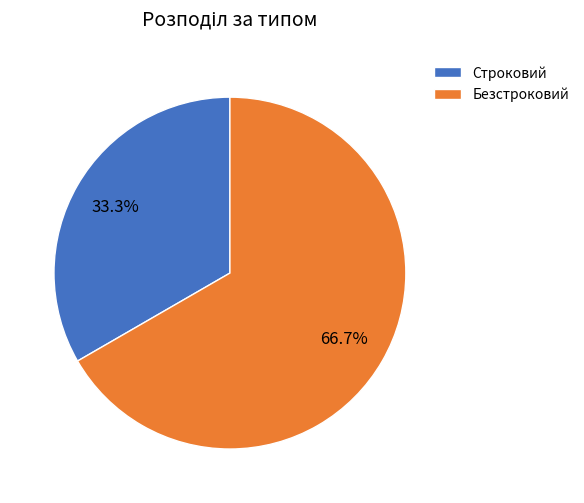

Which slice is the largest?

Безстроковий